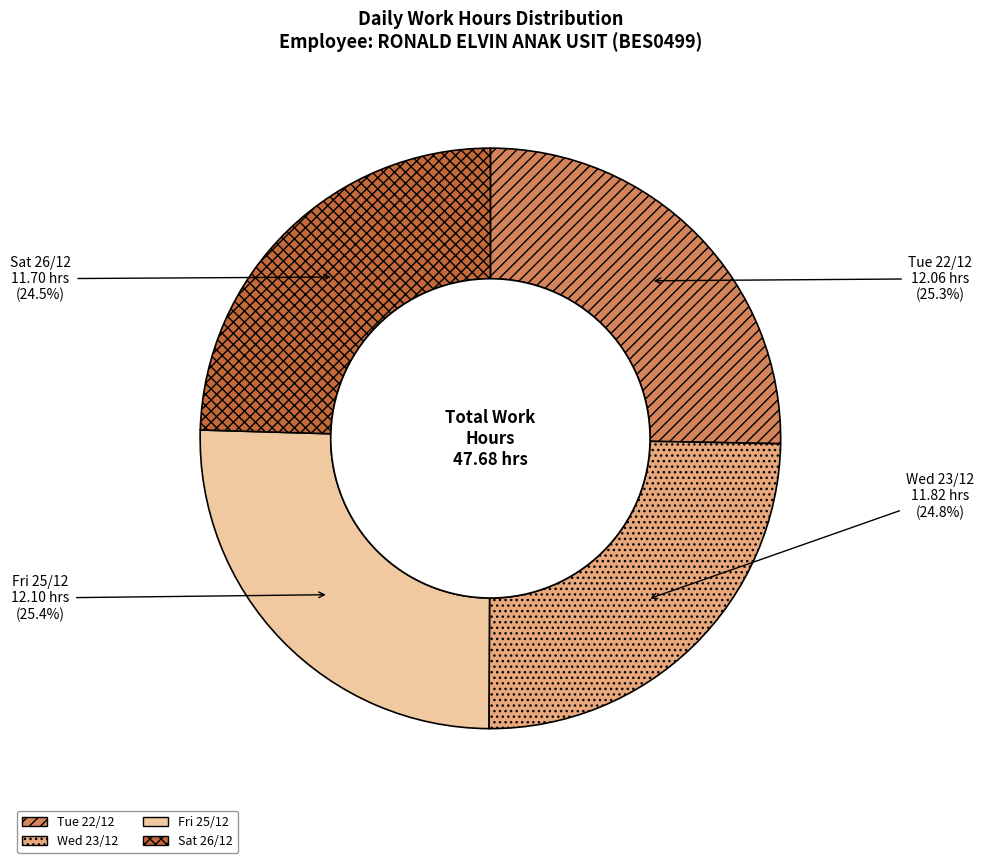

What is the ratio of the value at Wed 23/12 to the value at Fri 25/12?

1.0